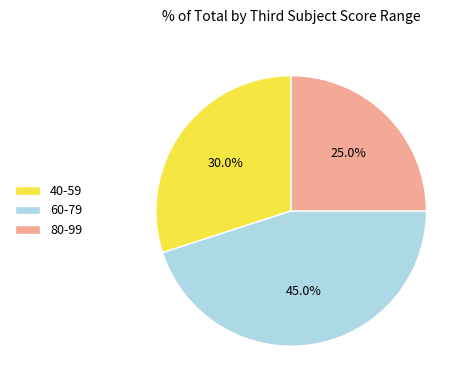

How many slices are in this pie chart?

3